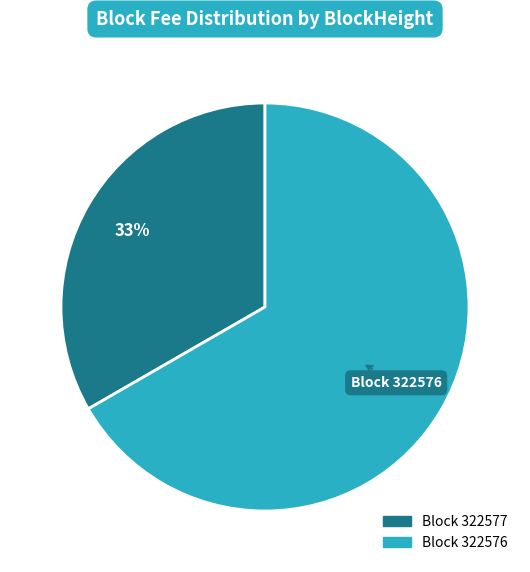

Does any single category account for the majority?

Yes